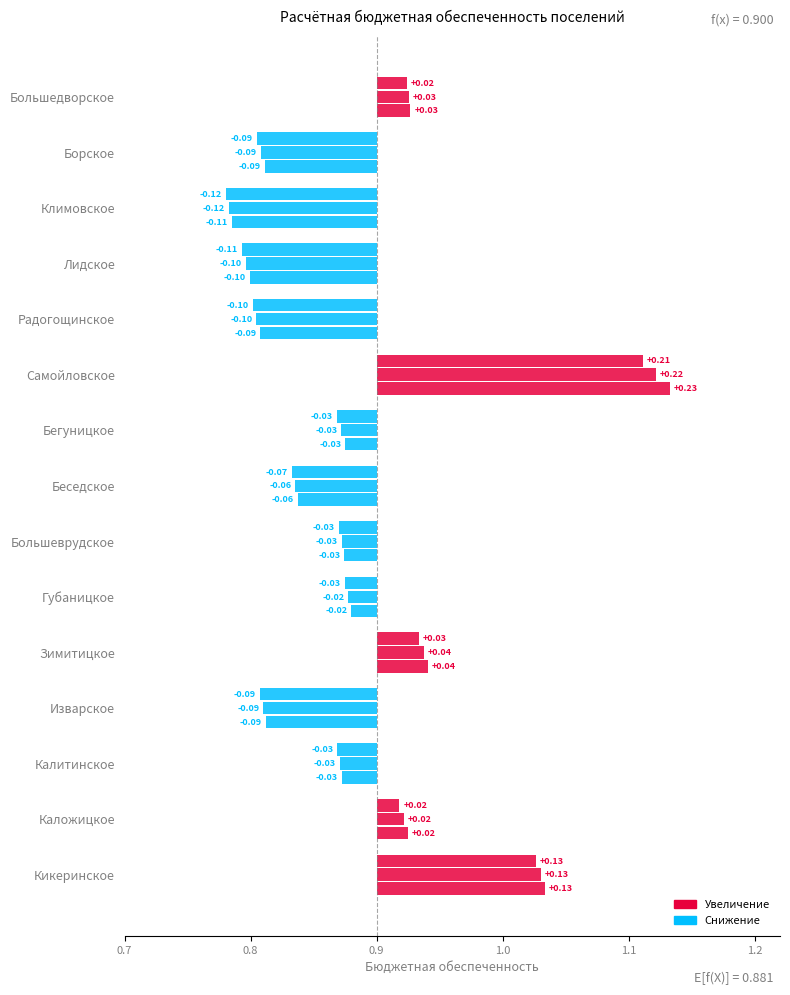

How many values in the 2018 series are below 0?

10